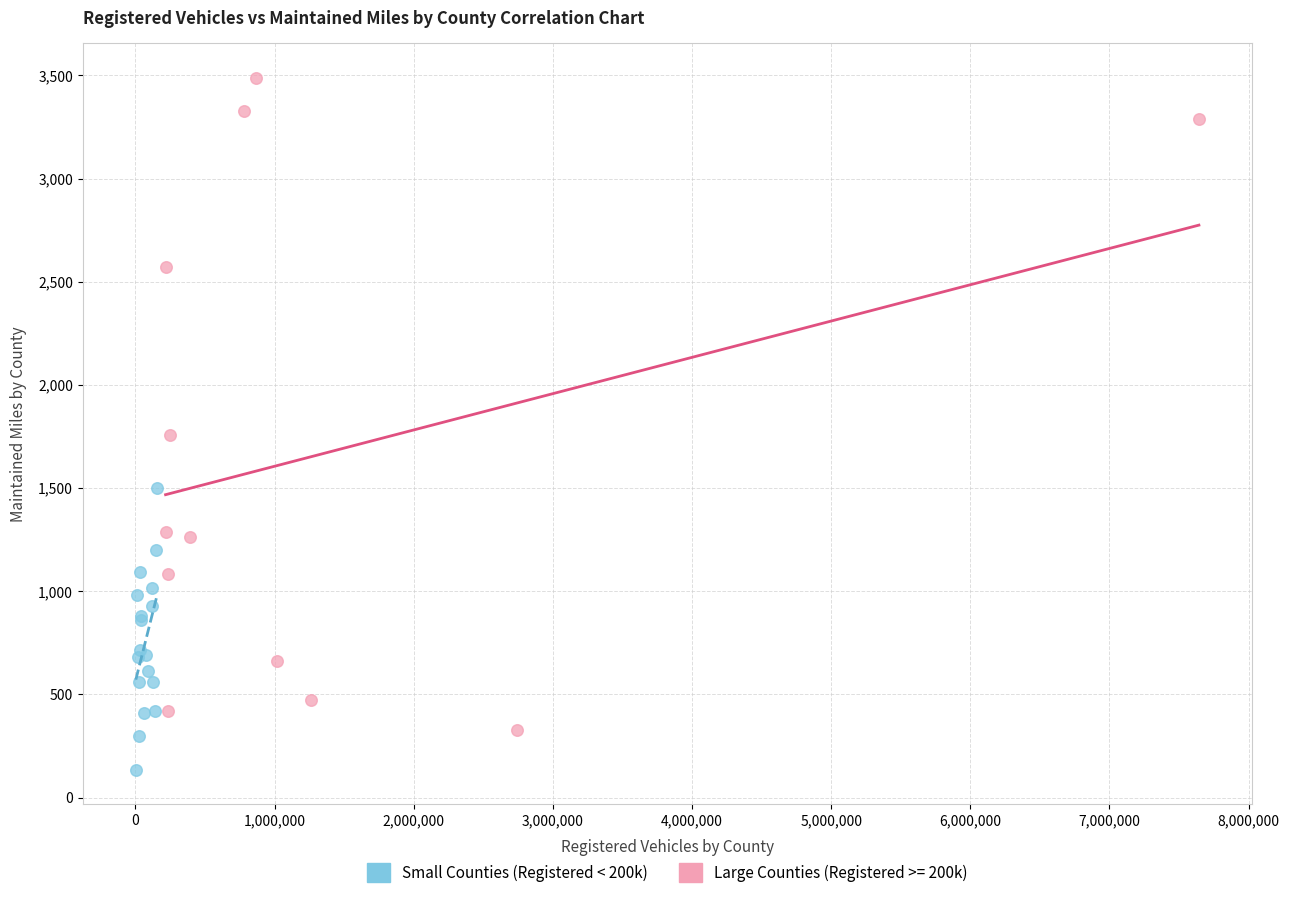

Which series has the largest Y range (max minus min)?

Large Counties (Registered >= 200k)